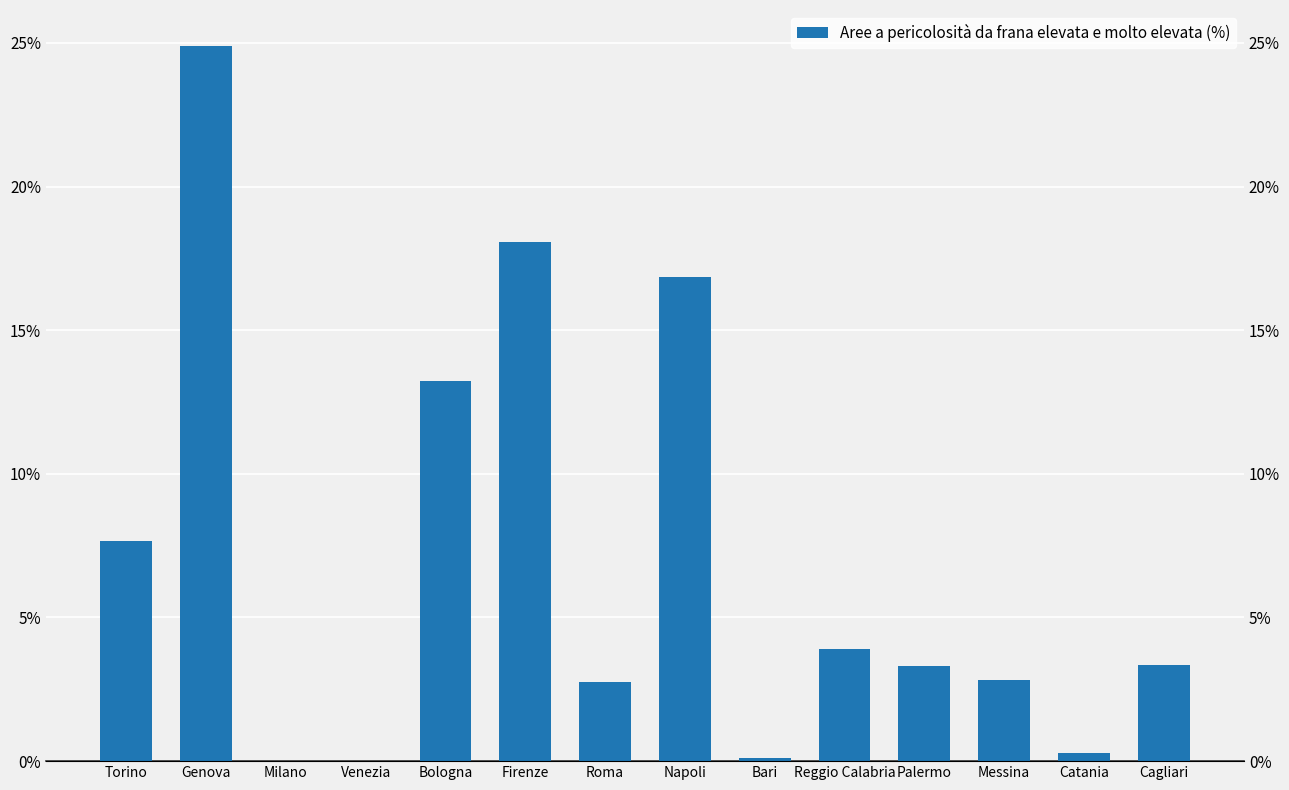

Rank the categories by value from highest to lowest.

Genova, Firenze, Napoli, Bologna, Torino, Reggio Calabria, Cagliari, Palermo, Messina, Roma, Catania, Bari, Milano, Venezia